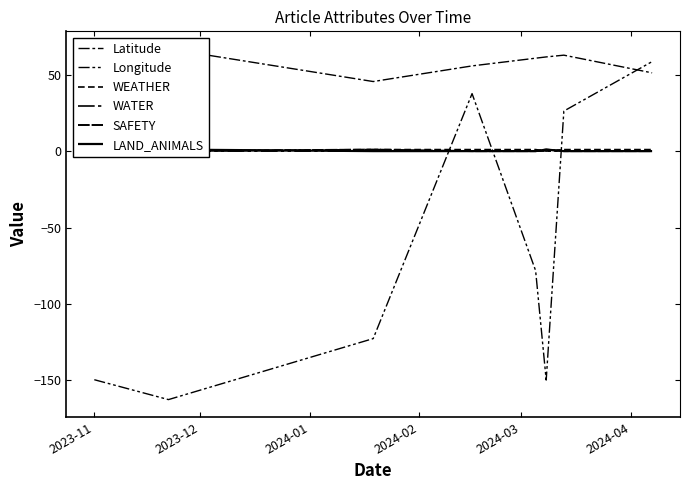

Reading left to right, what are all the values shown in this chart?

Latitude: 61.0	66.9	45.5	55.8	60.8	61.6	62.8	51.2
Longitude: -149.6	-162.6	-122.7	37.6	-78.2	-149.8	26.2	58.6
WEATHER: 1.0	0.0	1.0	1.0	1.0	0.0	1.0	1.0
WATER: 1.0	0.0	0.0	0.0	0.0	0.0	0.0	0.0
SAFETY: 0.0	0.0	1.0	0.0	0.0	1.0	0.0	0.0
LAND_ANIMALS: 0.0	1.0	0.0	0.0	0.0	1.0	0.0	0.0